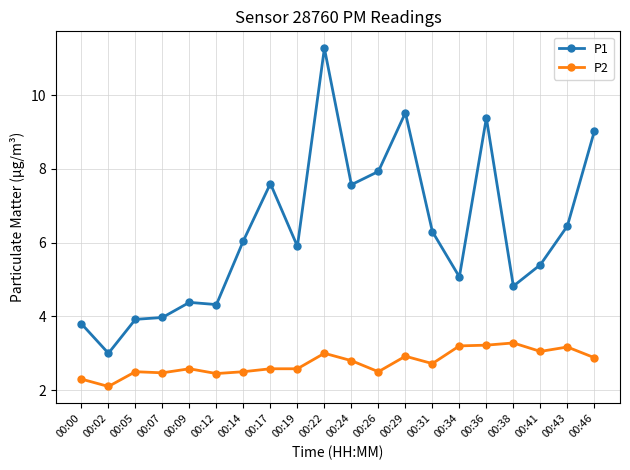

The P1 series shows 9.0 at 00:46. True or false?

True